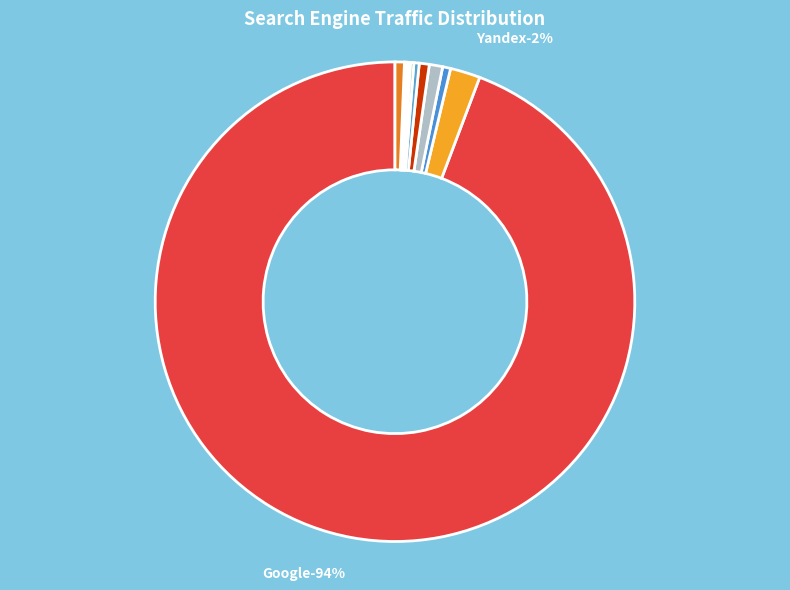

Is Mail.ru the majority of the pie?

No